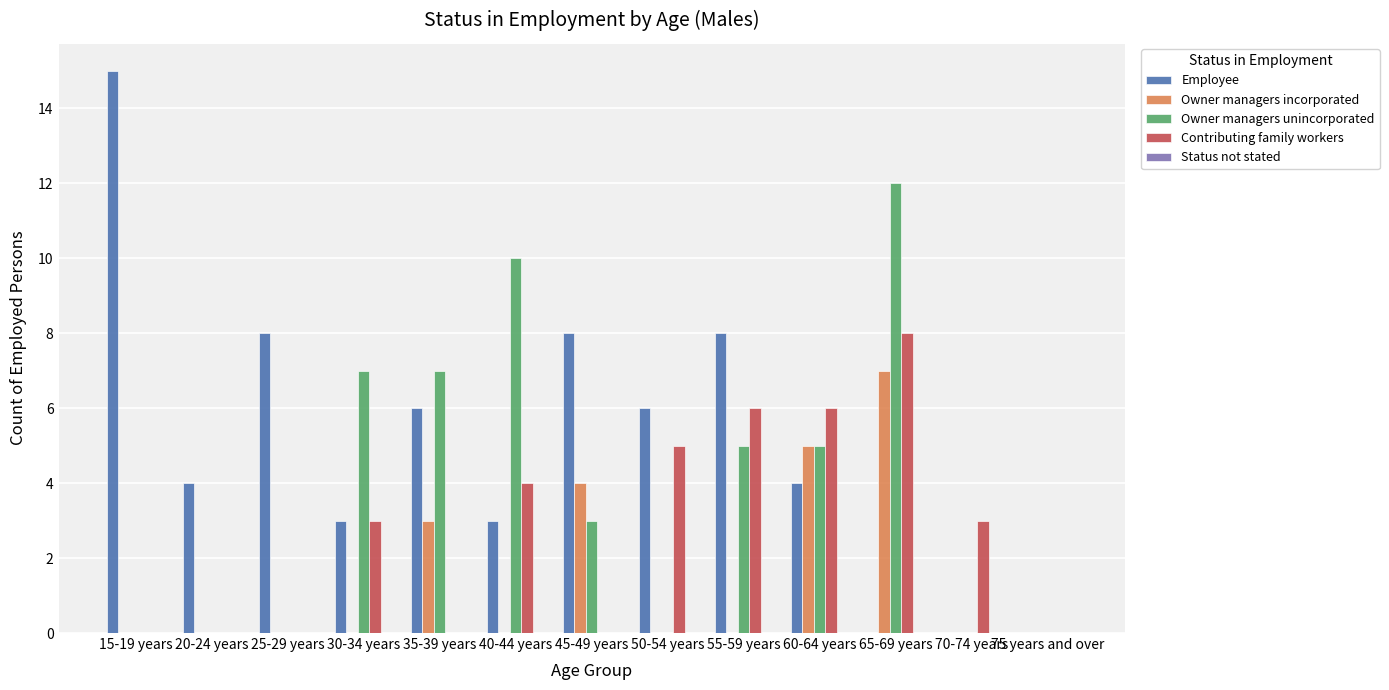

Between 35-39 years and 65-69 years, which series saw the biggest shift?

Contributing family workers